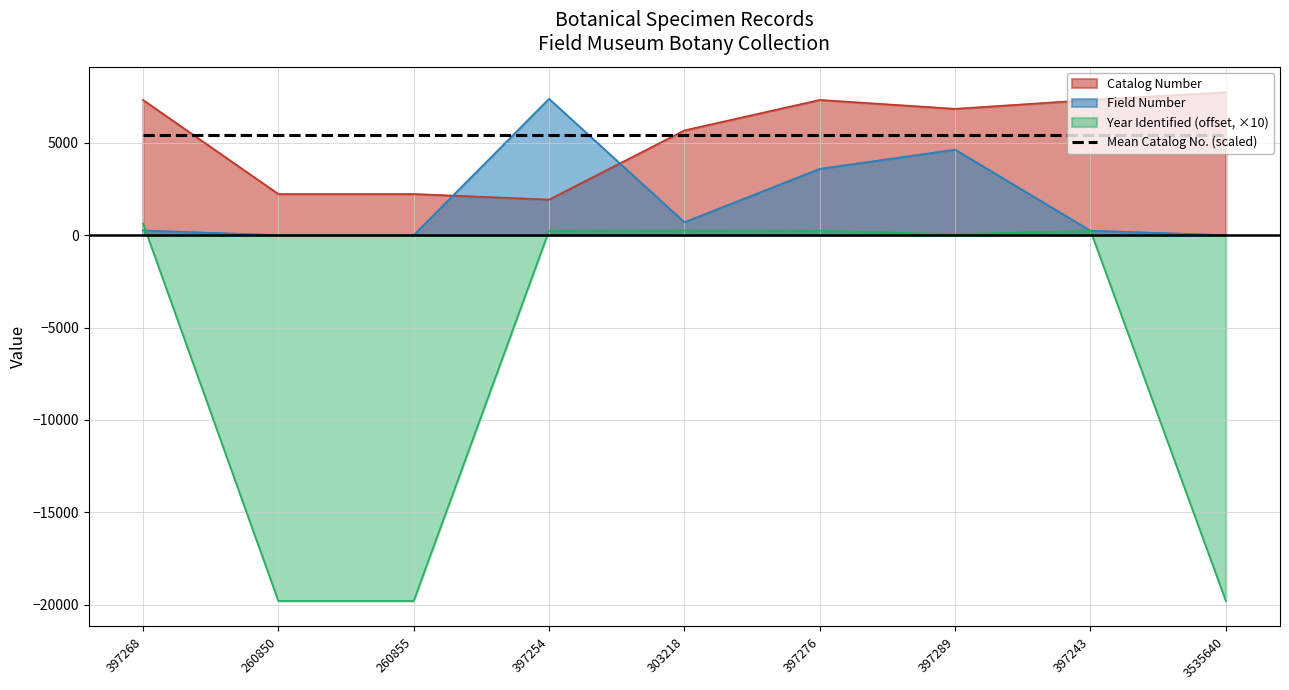

What is the label of the 2nd point from the right?

397243